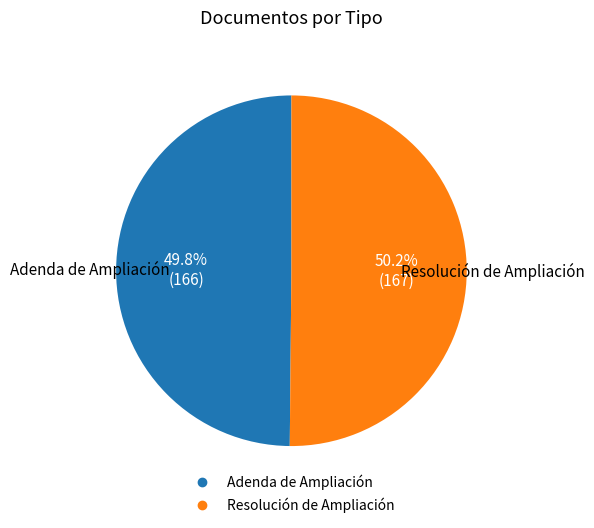

How many slices are in this pie chart?

2